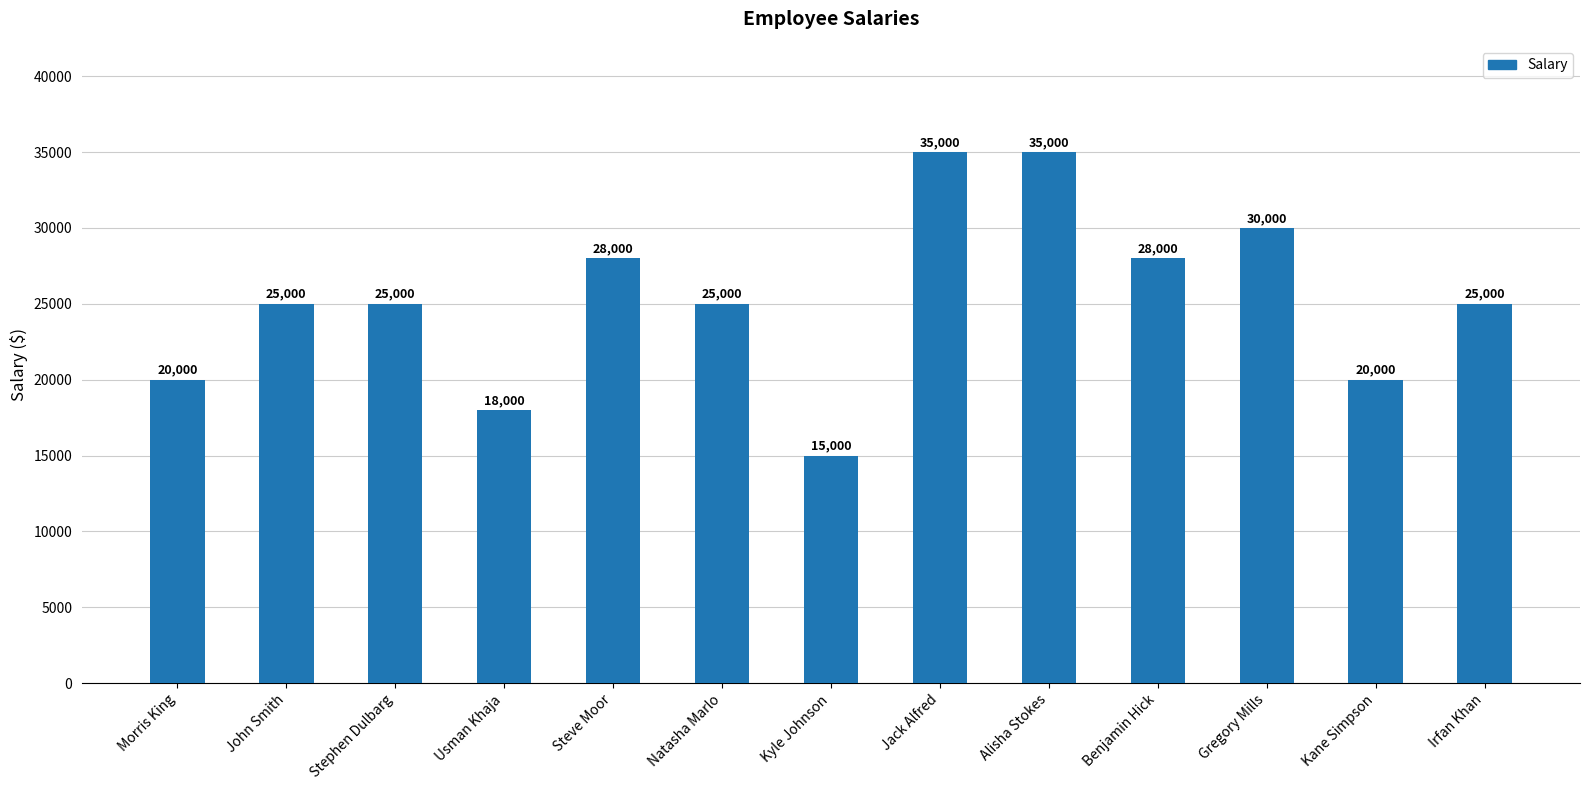

Between Irfan Khan and Steve Moor, which is larger?

Steve Moor